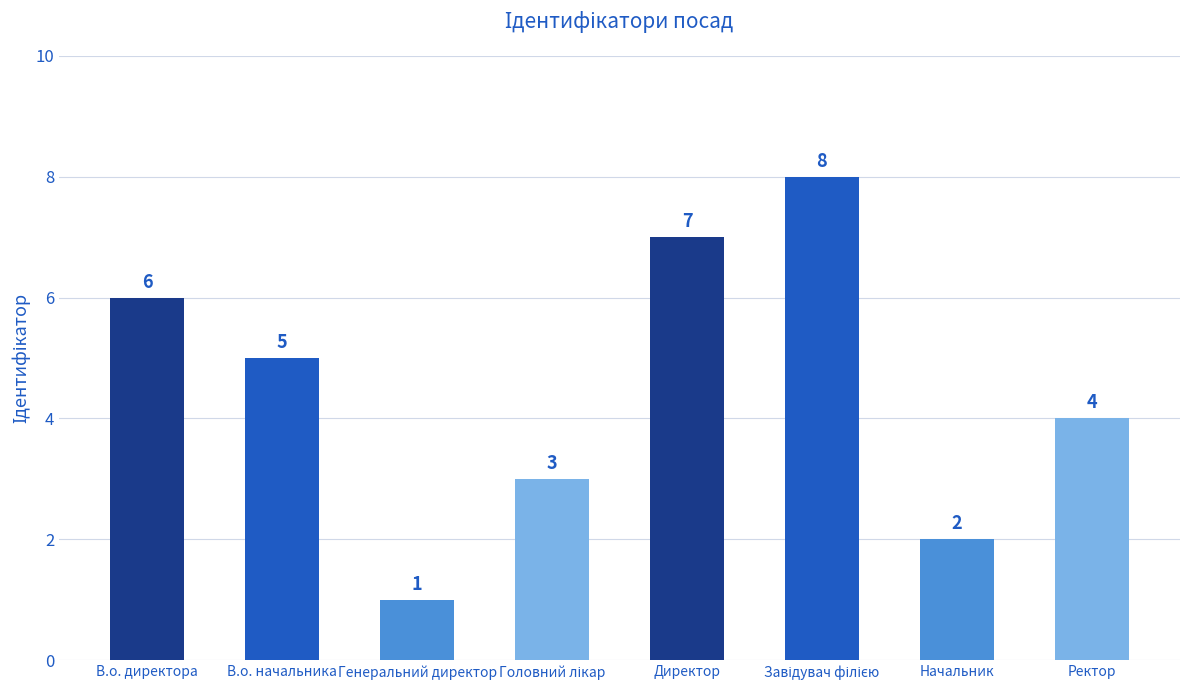

Read the value at В.о. директора.

6